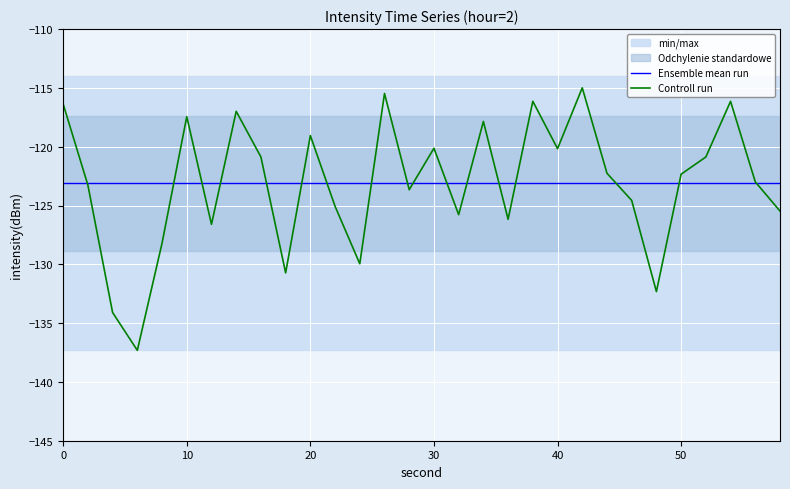

What is the minimum value for Controll run?

-137.3